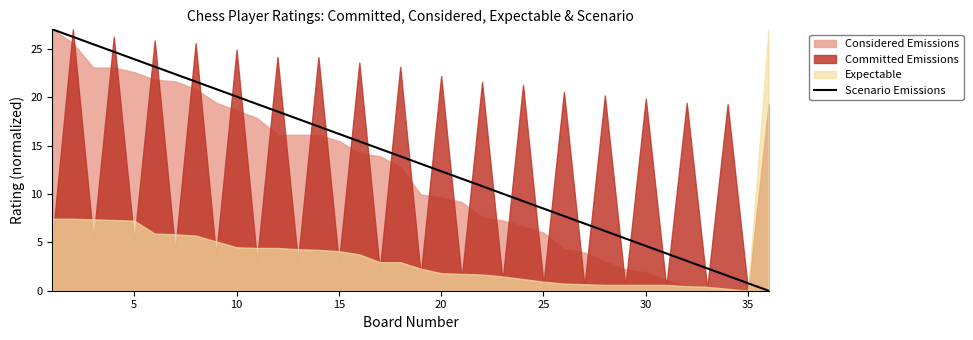

The Scenario Emissions series shows 12.3 at 20. True or false?

True